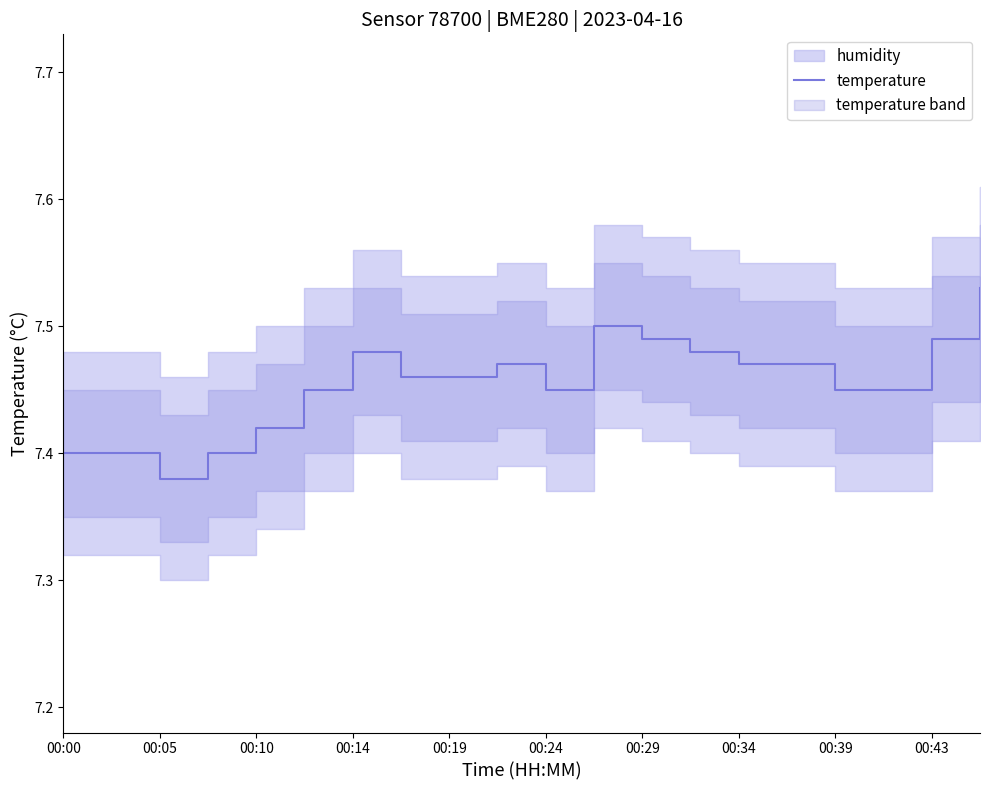

The value of temperature at 00:10 is 10.2. True or false?

False